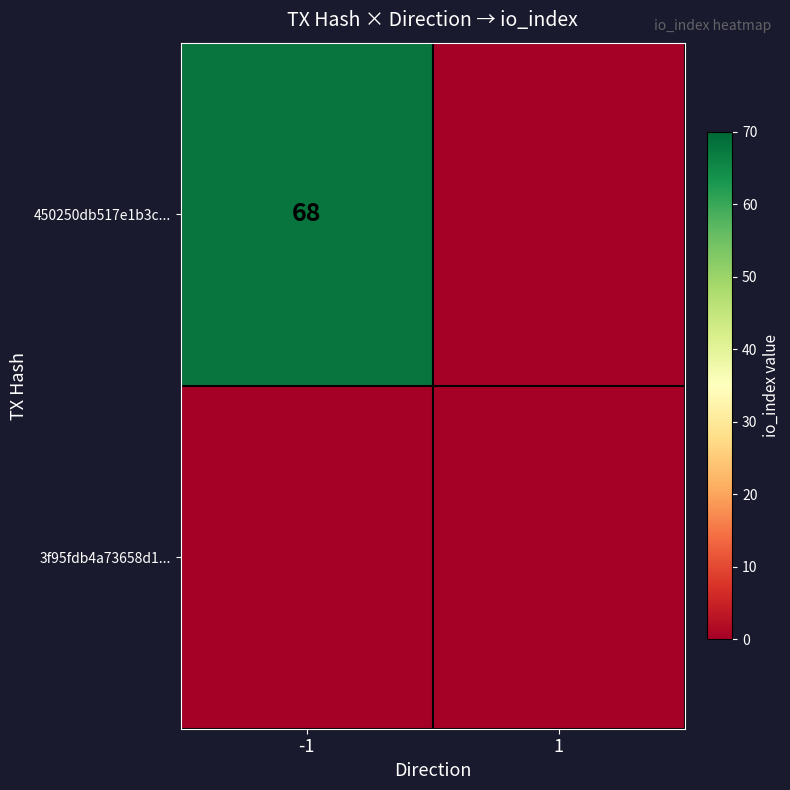

Is it true that 450250db517e1b3c... equals 68 at -1?

True